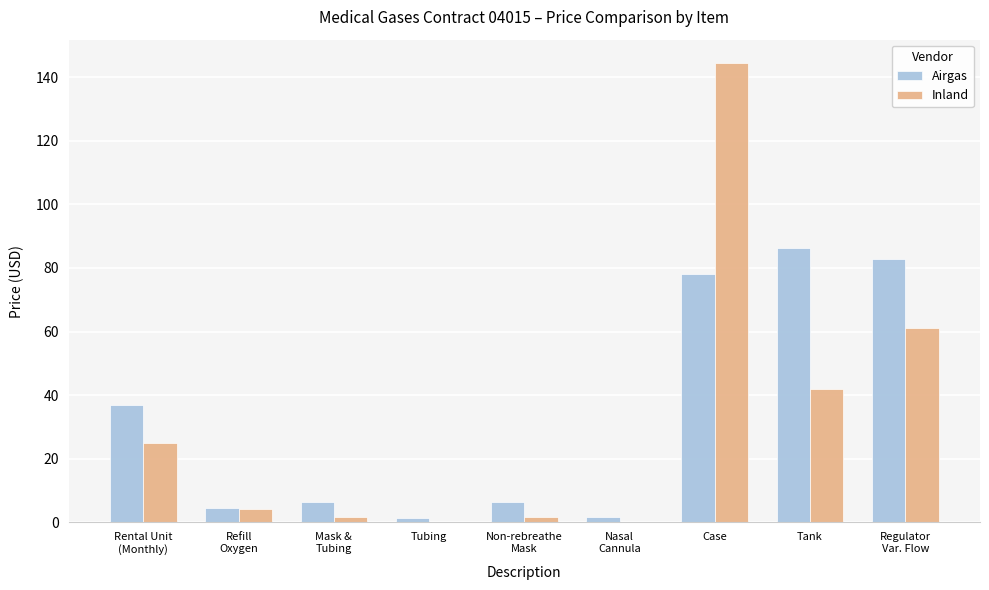

What is the maximum value for Airgas?

86.4